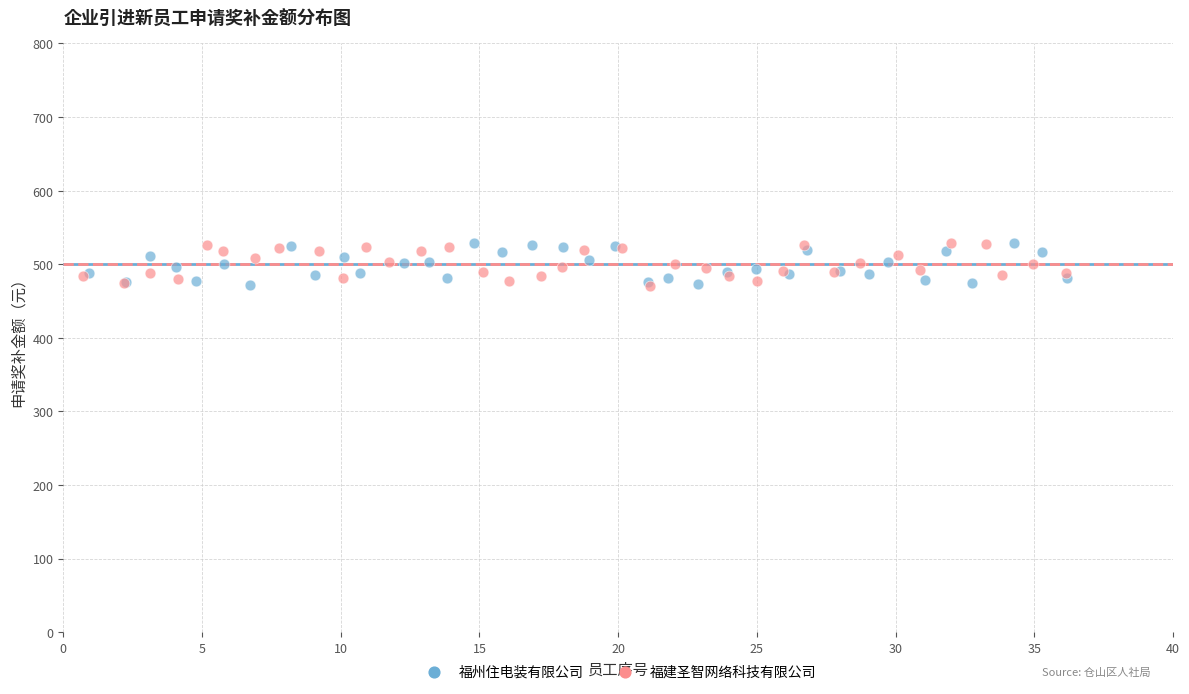

What are all the series names shown in the legend?

福州住电装有限公司, 福建圣智网络科技有限公司